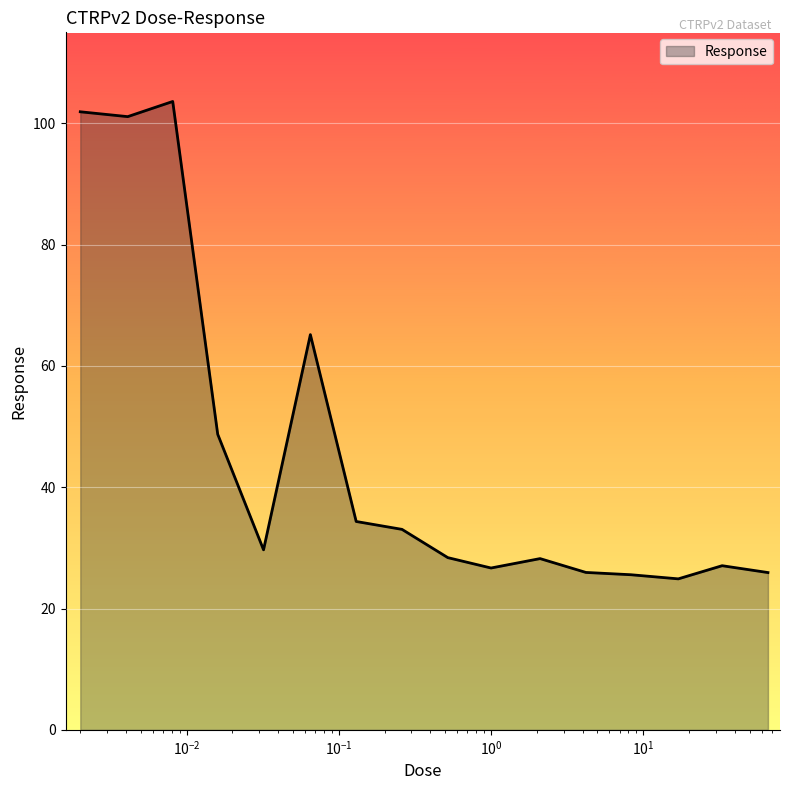

What is the difference between the second highest and minimum values?

77.0